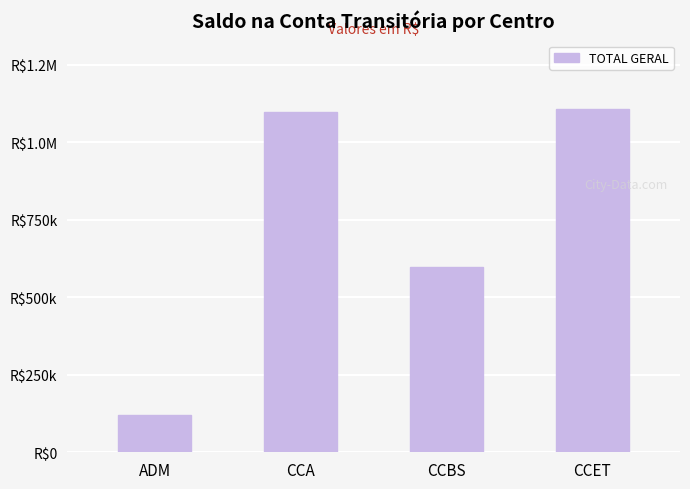

Does the chart contain any negative values?

No